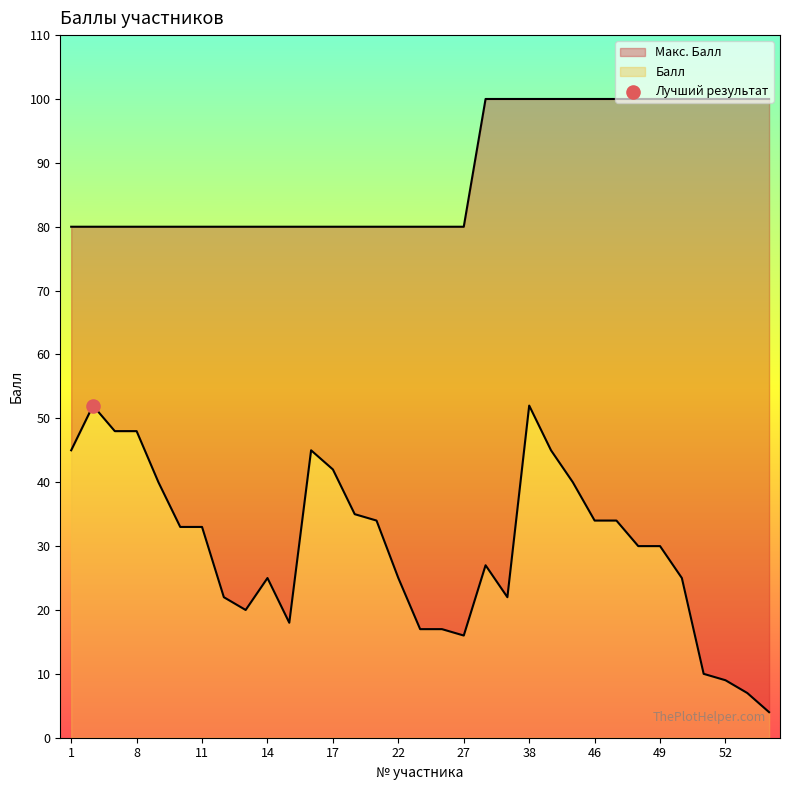

What is the total value across all series at 22?

105